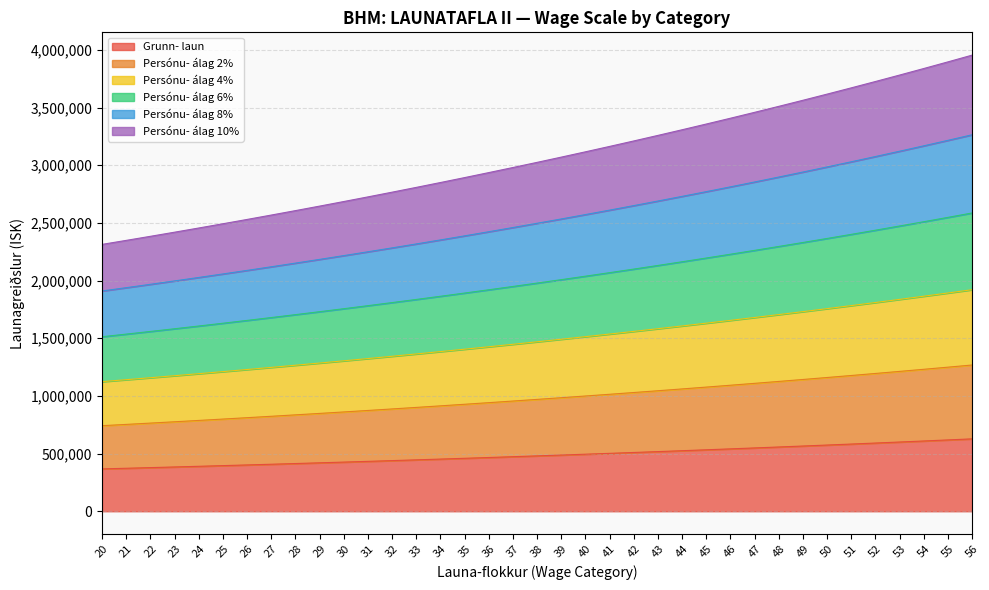

True or false: Grunn- laun has more than 2 points higher than both neighbors.

False